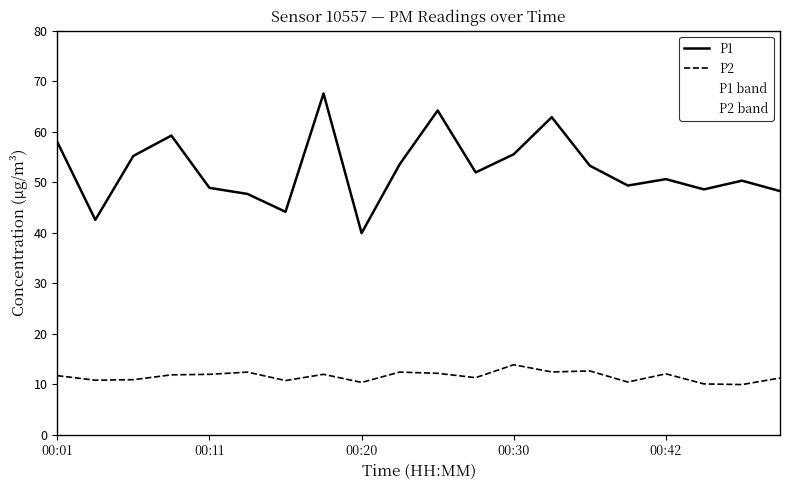

Rank the series by their maximum value, from lowest to highest.

P2, P1